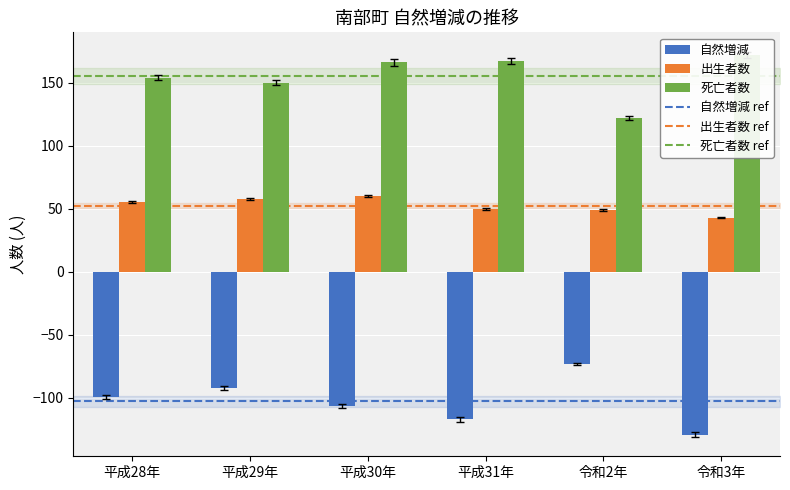

Which series has the largest range (max minus min)?

自然増減